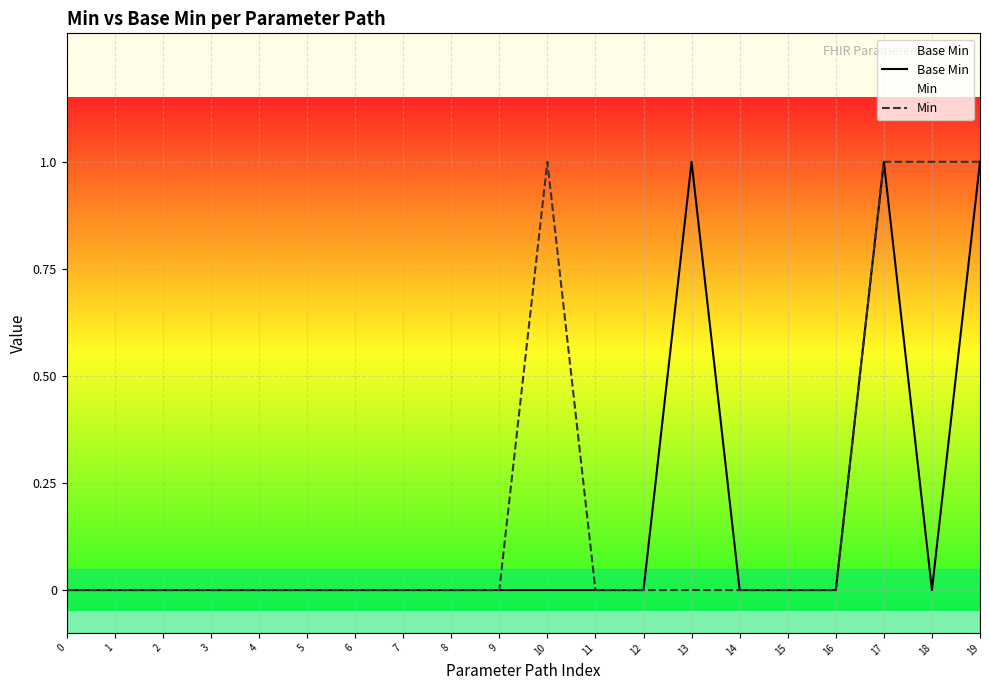

True or false: Base Min has more than 2 interior local peaks.

False